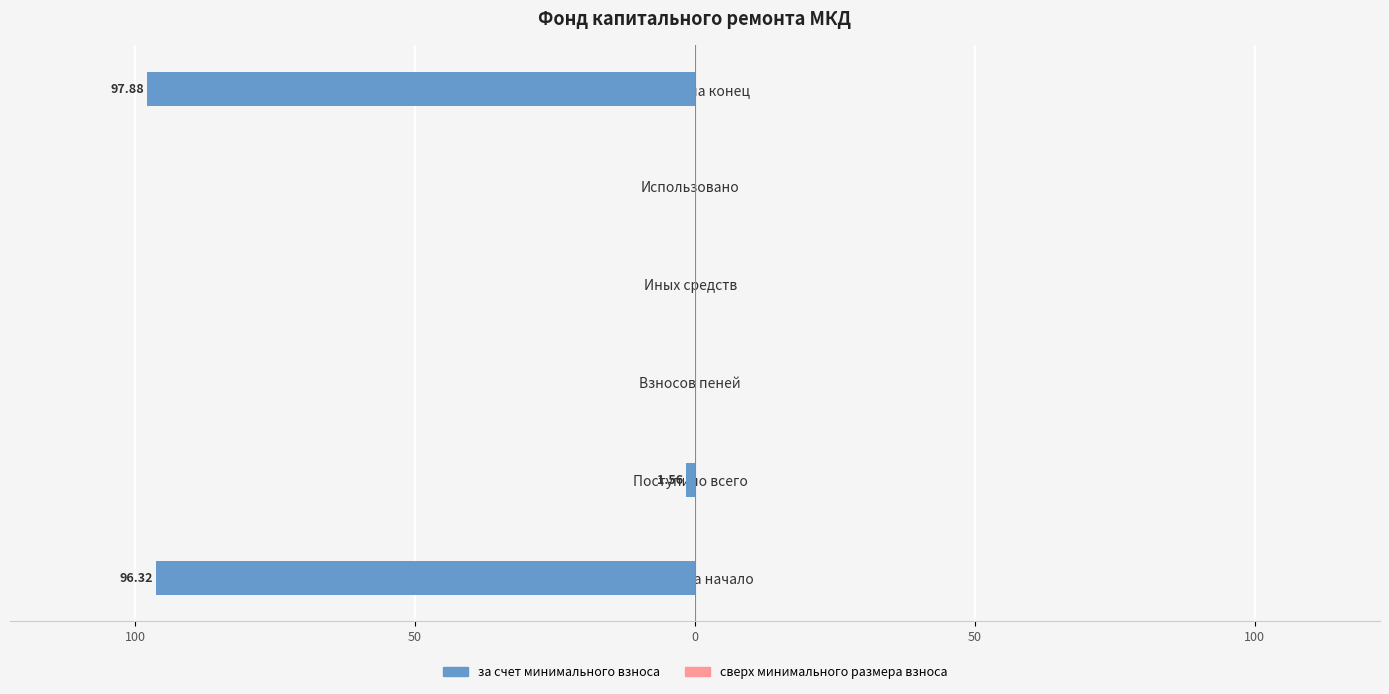

Are the bars horizontal?

Yes